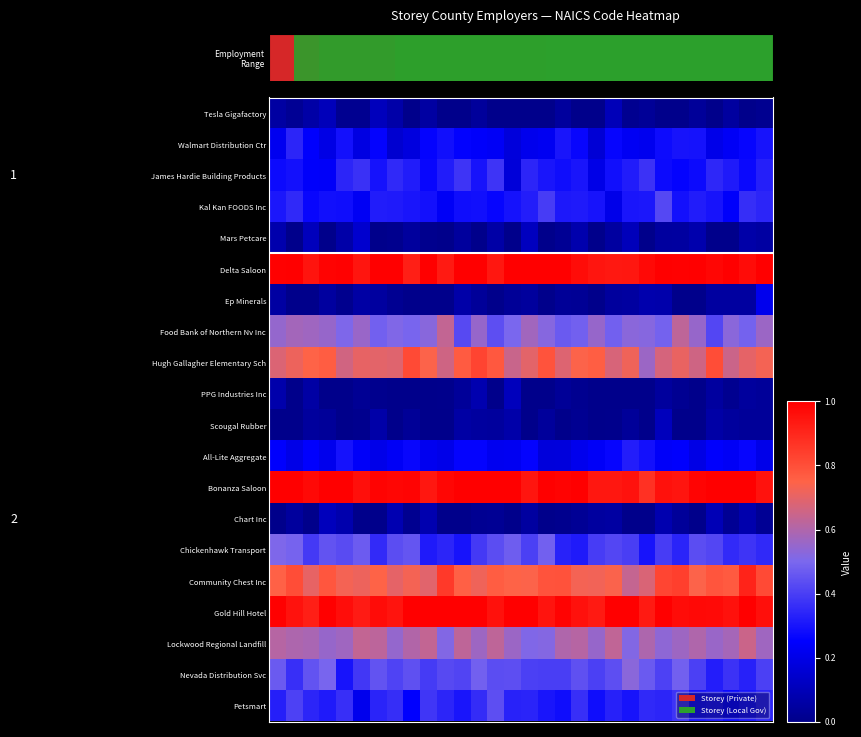

Rank the series by their maximum value, from highest to lowest.

Delta Saloon, Bonanza Saloon, Gold Hill Hotel, Community Chest Inc, Hugh Gallagher Elementary Sch, Lockwood Regional Landfill, Food Bank of Northern Nv Inc, Nevada Distribution Svc, Chickenhawk Transport, Petsmart, Kal Kan FOODS Inc, James Hardie Building Products, Walmart Distribution Ctr, All-Lite Aggregate, Ep Minerals, Mars Petcare, Chart Inc, PPG Industries Inc, Scougal Rubber, Tesla Gigafactory